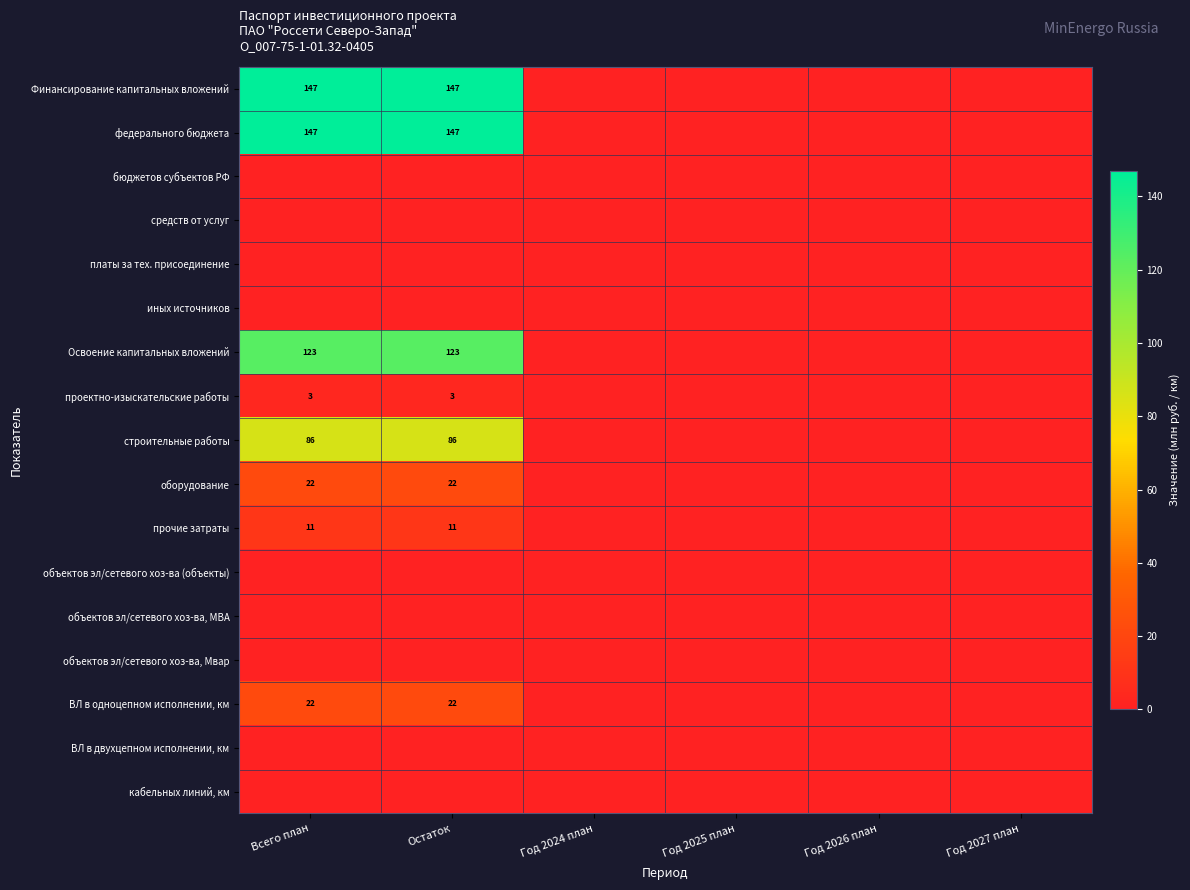

Is it true that ВЛ в одноцепном исполнении, км equals 6 at Остаток?

False